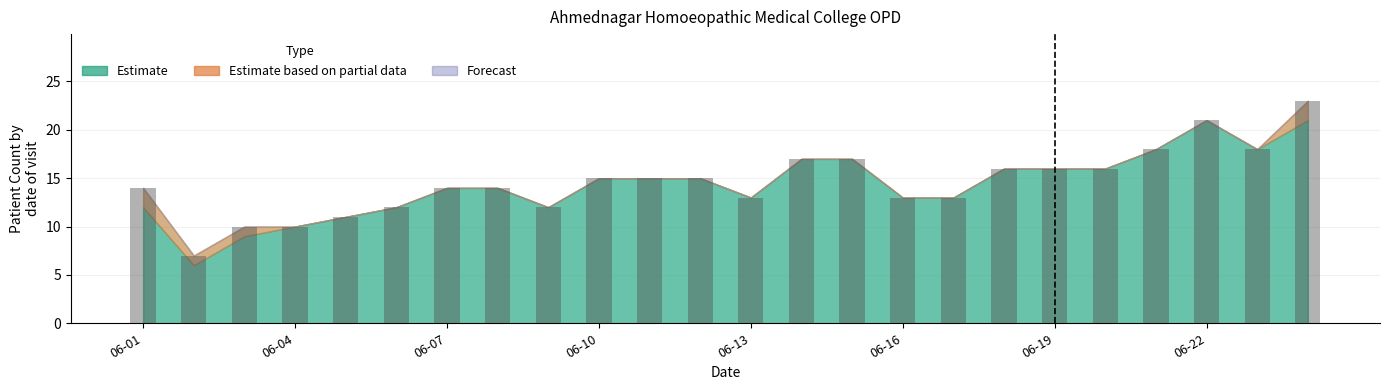

What is the value of the 19th bar from the left?

16